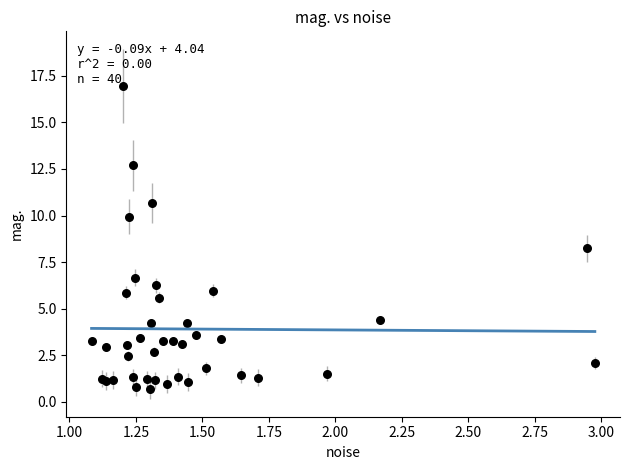

What Y value in the scatter plot is closest to 8?

8.2